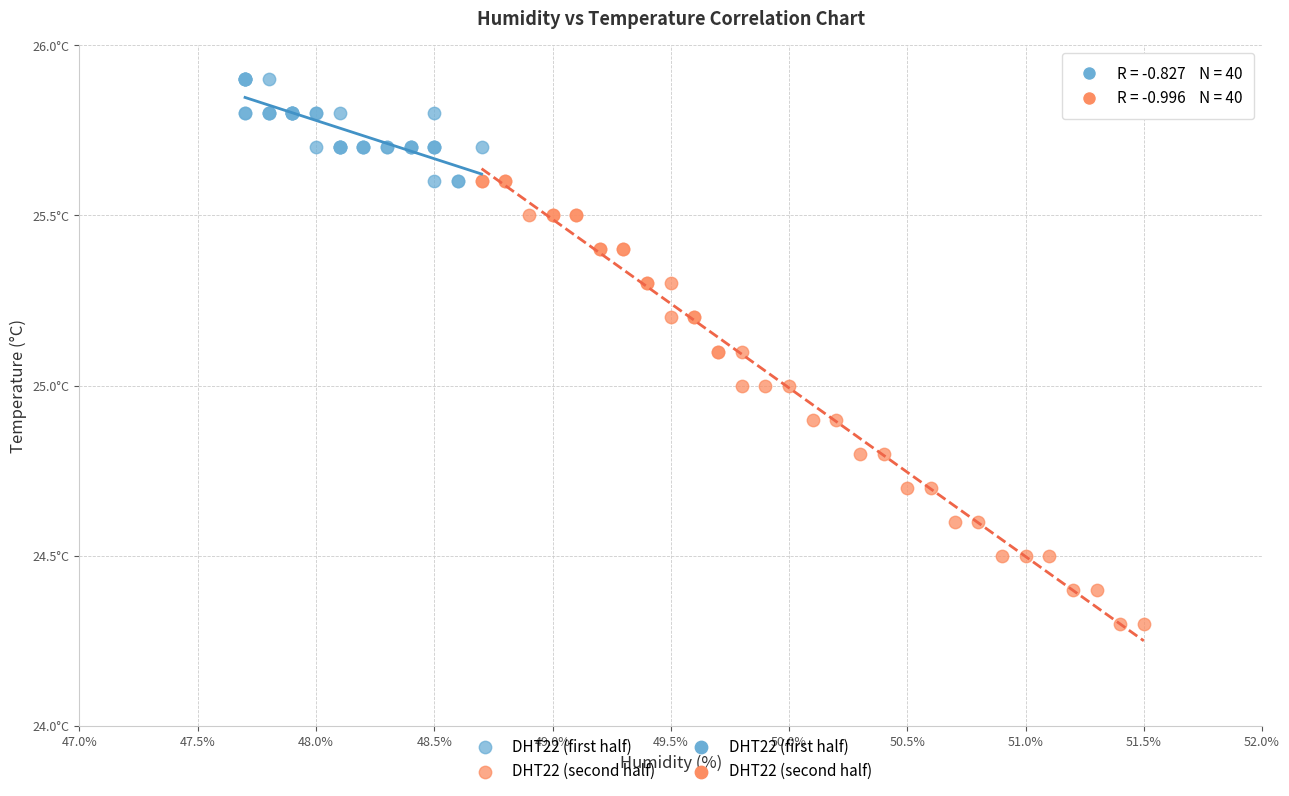

Which series reaches the maximum Y coordinate?

DHT22 (first half)